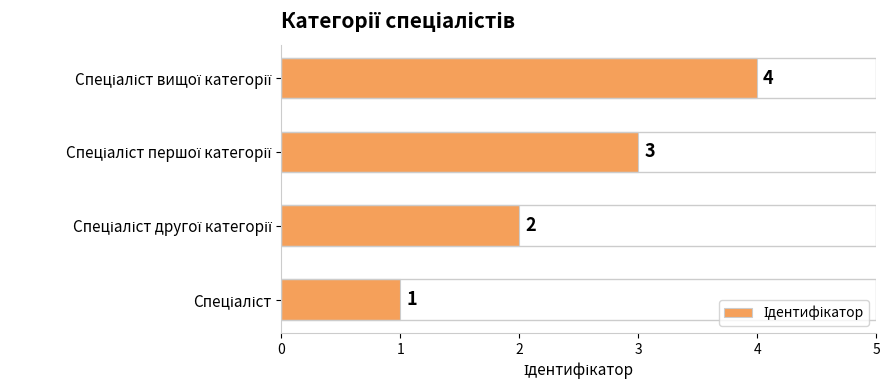

What is the maximum value shown in the chart?

4